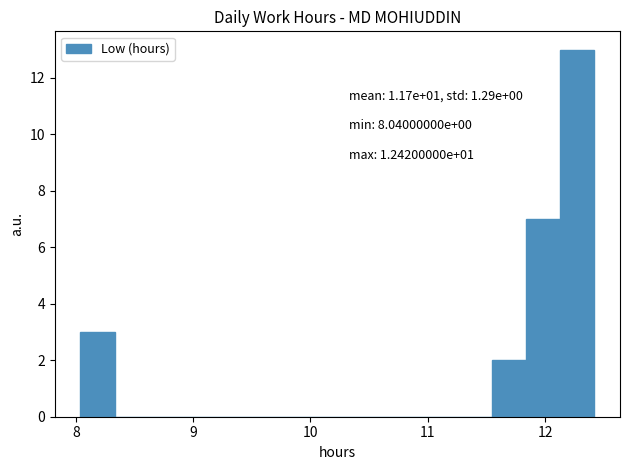

Around what value on the x-axis is the tallest bar? Give the approximate position of its centre, as read against the axis.

12.3